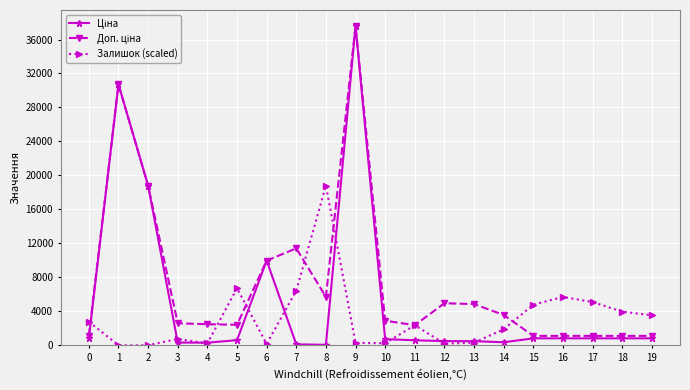

What is the total value across all series at 1?

61434.3